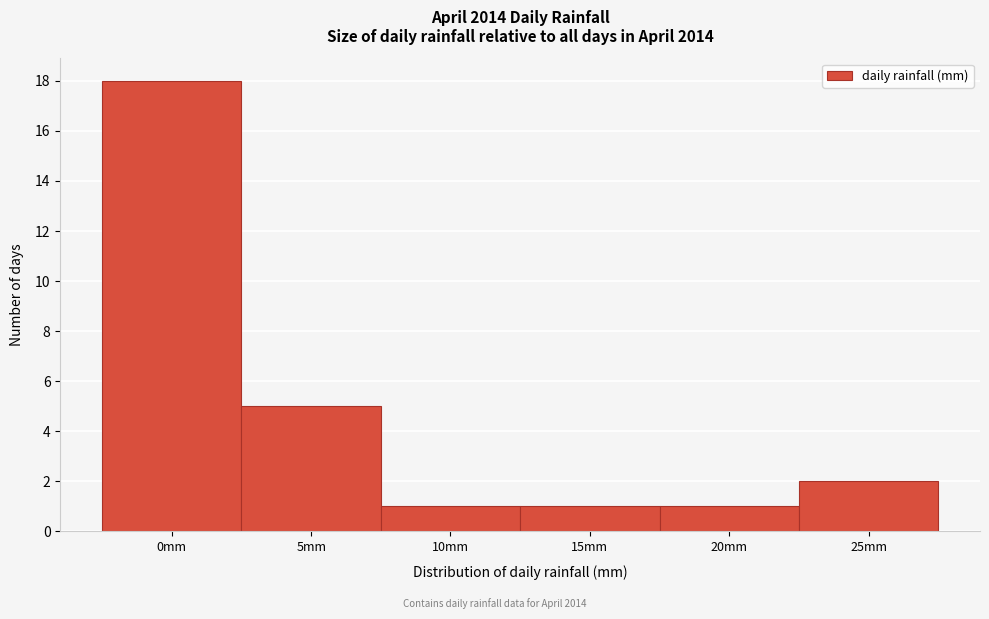

Reading left to right, what are all the values shown in this chart?

0mm=18	5mm=5	10mm=1	15mm=1	20mm=1	25mm=2